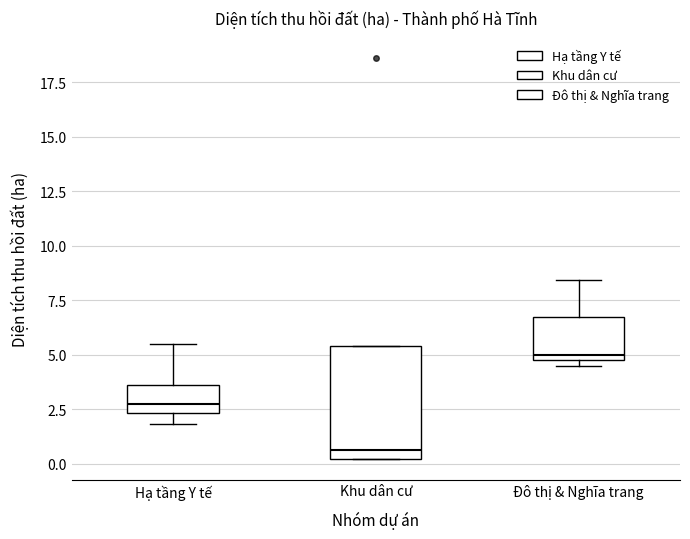

Reading left to right, transcribe this box plot: for each box, give where its median line is, the range the box spans, and where its two whiskers end, as read against the y-axis. The values are not printed on the chart, so give them approximately, as read against the axis.

Hạ tầng Y tế: median 3.0, box 2.5 to 3.5, whiskers 2.0 to 5.5
Khu dân cư: median 0.5, box 0.0 to 5.5, whiskers 0.0 to 5.5
Đô thị & Nghĩa trang: median 5.0 (just above the box's lower edge), box 5.0 to 6.5, whiskers 4.5 to 8.5